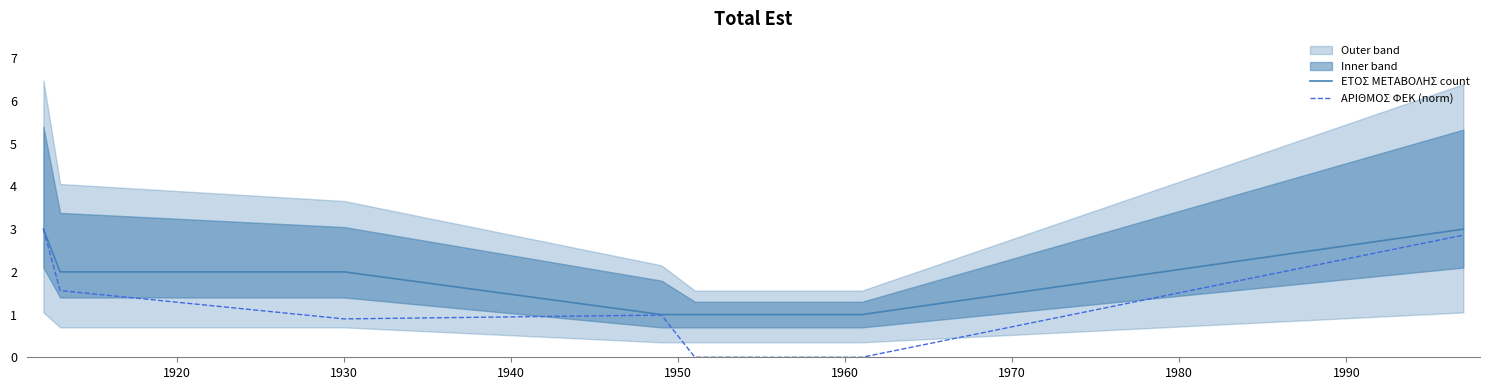

True or false: ΕΤΟΣ ΜΕΤΑΒΟΛΗΣ count has more than 0 interior local peaks.

False